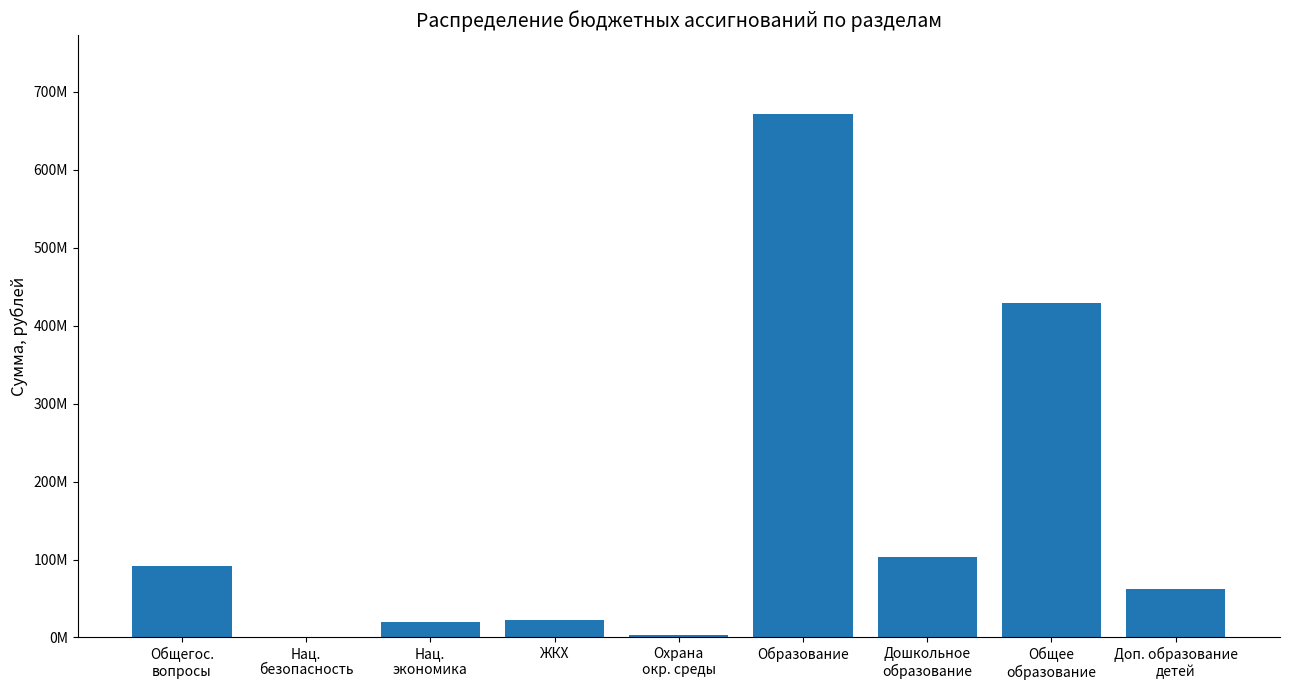

Which label corresponds to the smallest value in the chart?

Нац.
безопасность